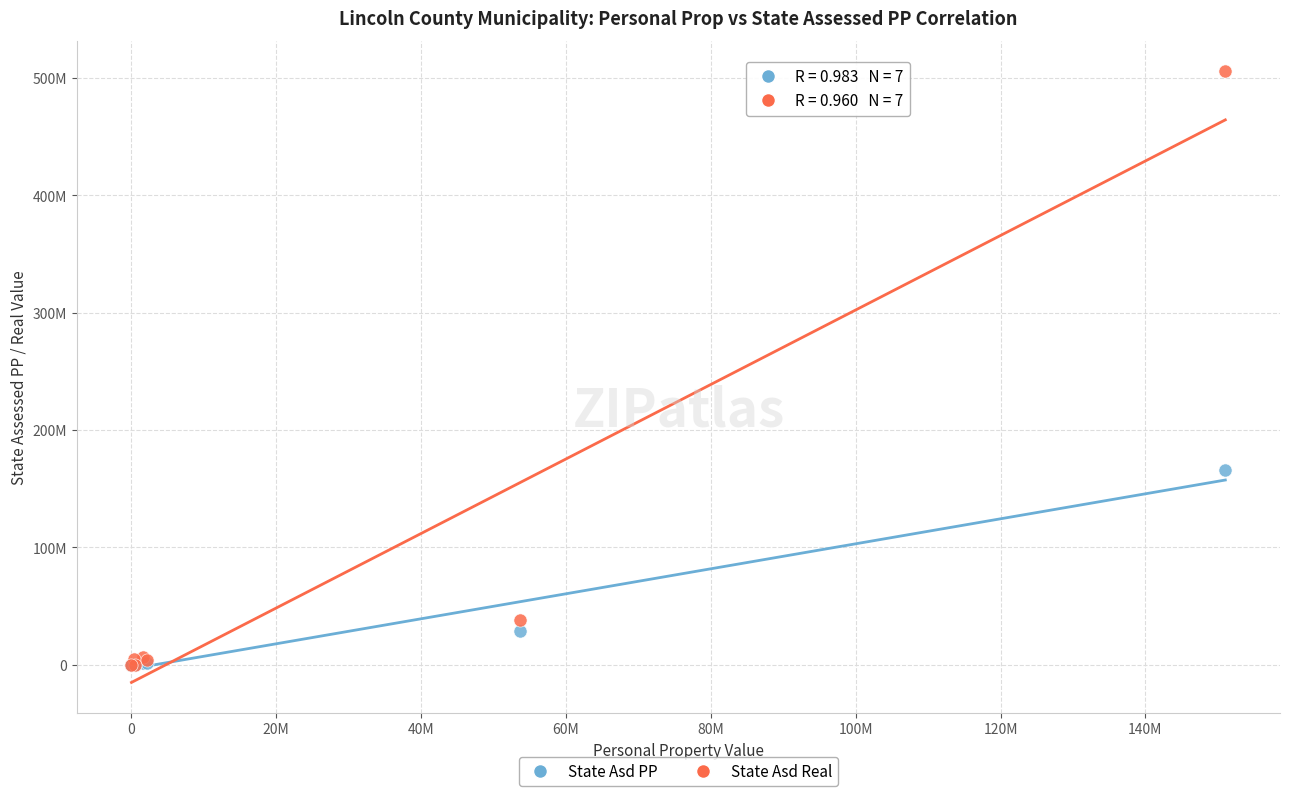

Which series contains the highest Y value?

State Asd Real